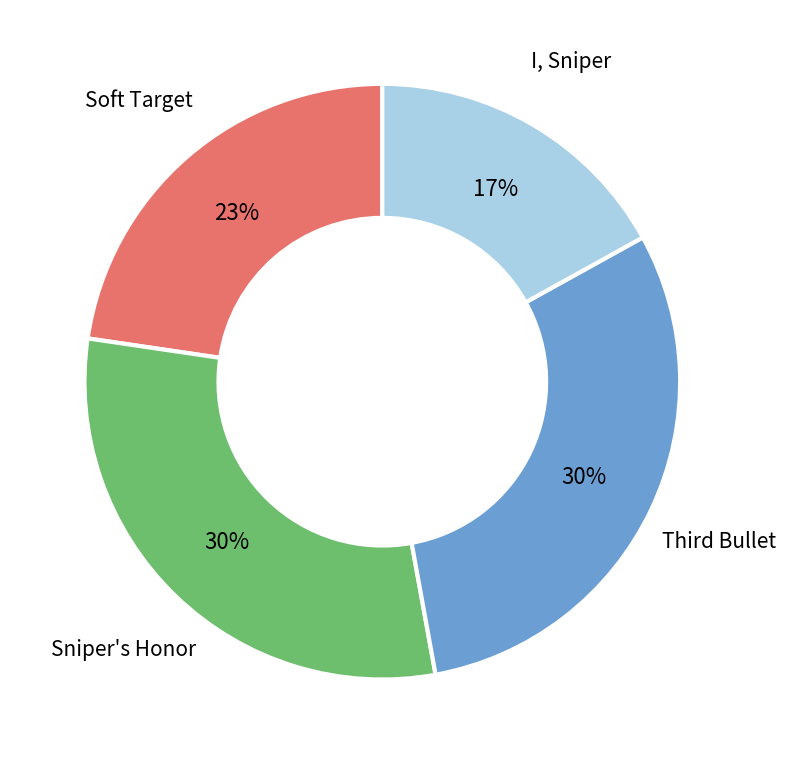

Which has a higher value, Sniper's Honor or Soft Target?

Sniper's Honor